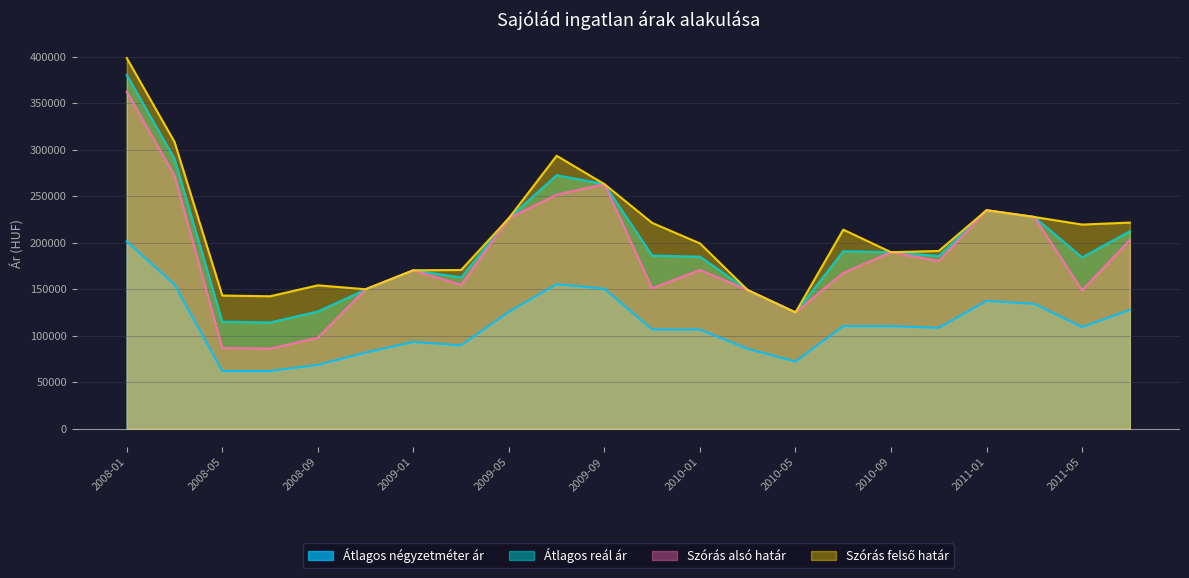

Is it true that Átlagos reál ár equals 40196 at 2008-11?

False